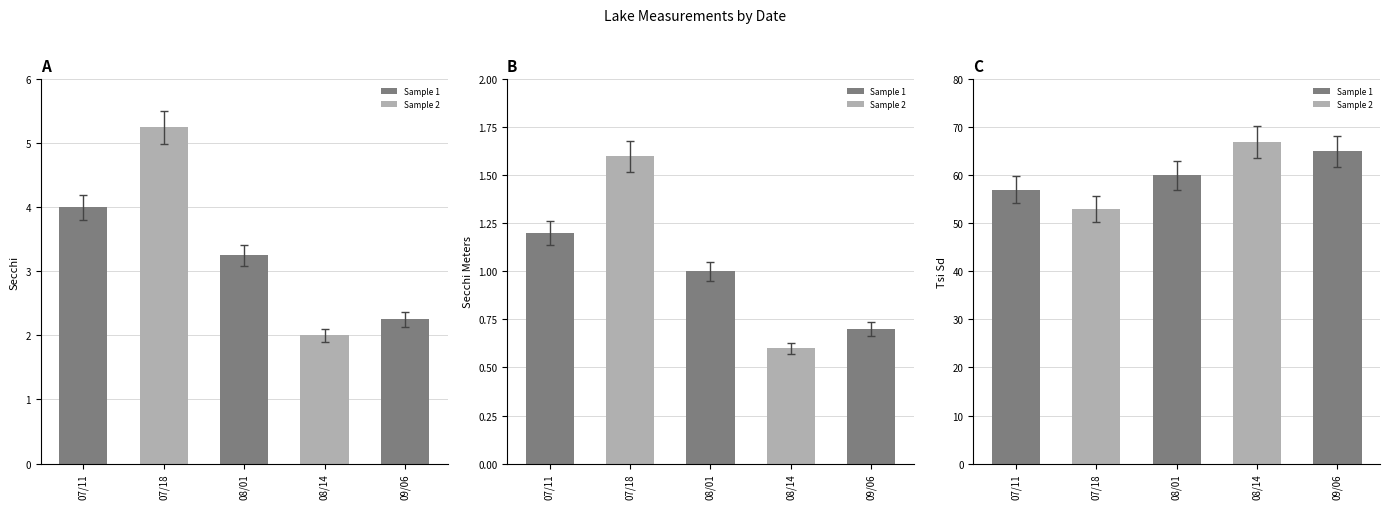

At how many categories does at least one series exceed 62?

2